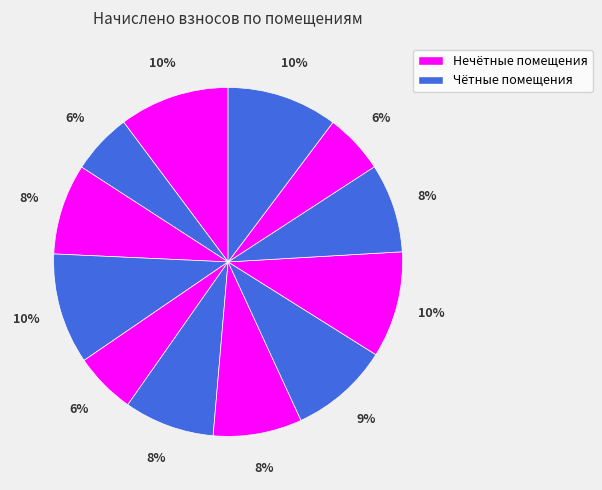

Count the number of slices in the pie.

12